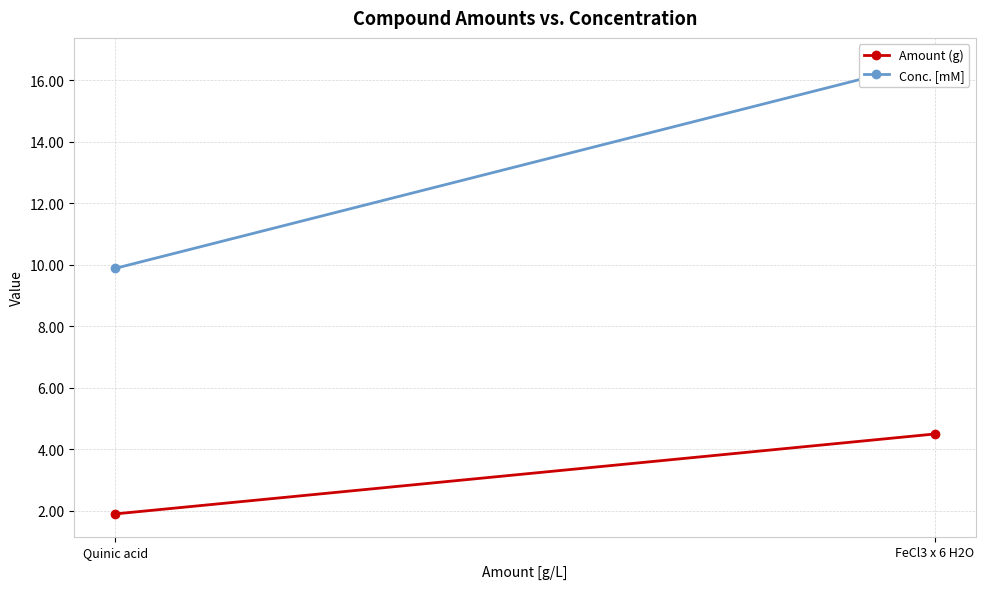

The value of Conc. [mM] at FeCl3 x 6 H2O is 16.6. True or false?

True